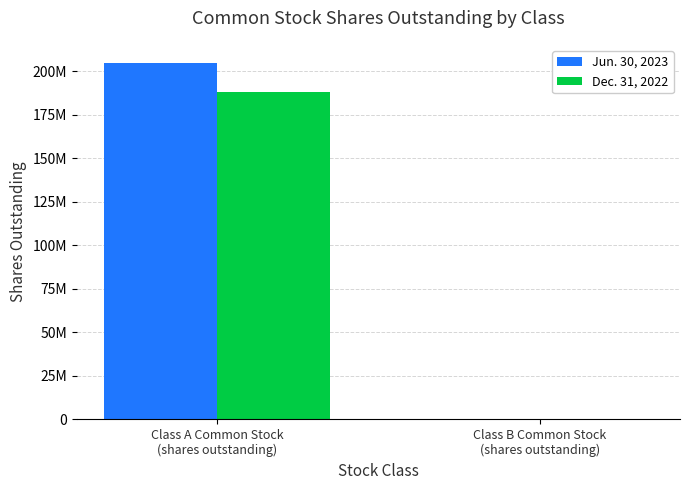

What are all the series names shown in the legend?

Jun. 30, 2023, Dec. 31, 2022